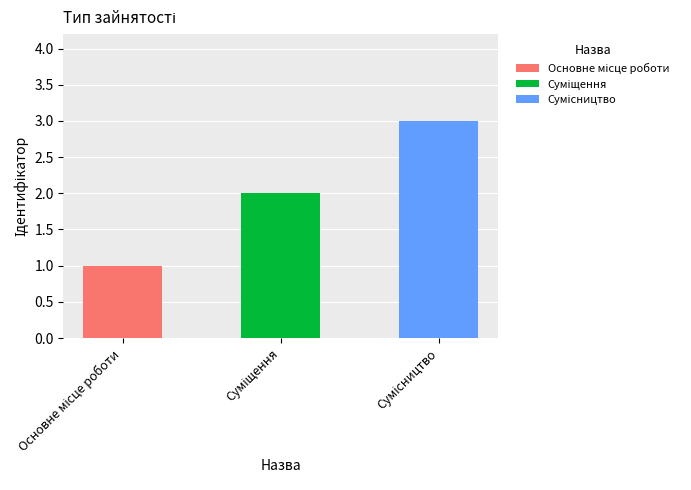

Reading right to left, list all the values displayed in this chart.

3	2	1